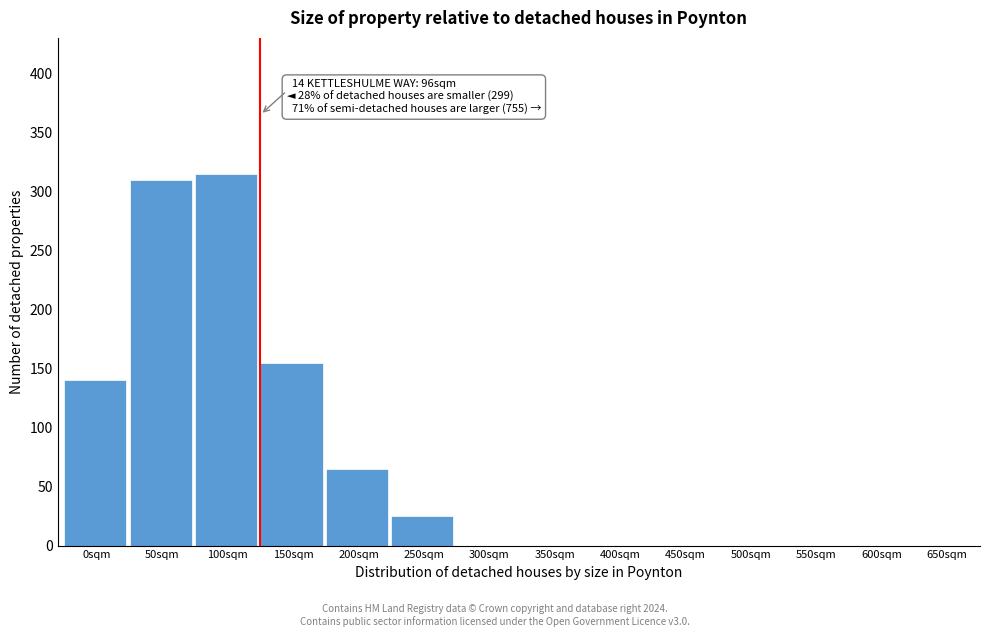

Reading left to right, what are all the values shown in this chart?

0sqm=140	50sqm=310	100sqm=315	150sqm=155	200sqm=65	250sqm=25	300sqm=0	350sqm=0	400sqm=0	450sqm=0	500sqm=0	550sqm=0	600sqm=0	650sqm=0